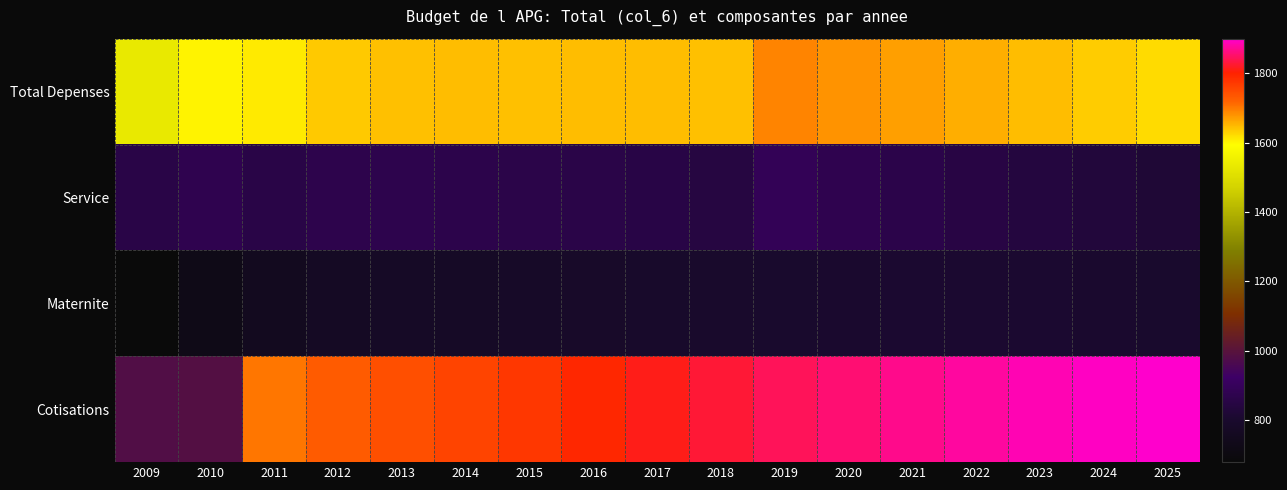

Which label corresponds to the largest value in the chart?

2025